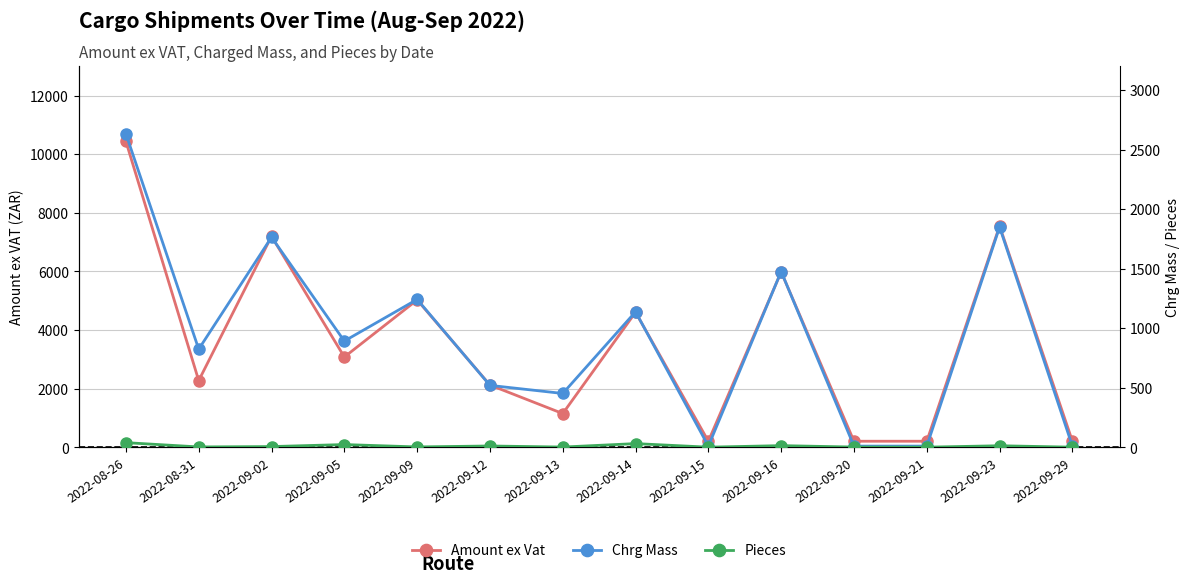

How many data points in Amount ex Vat are less than 3079?

7